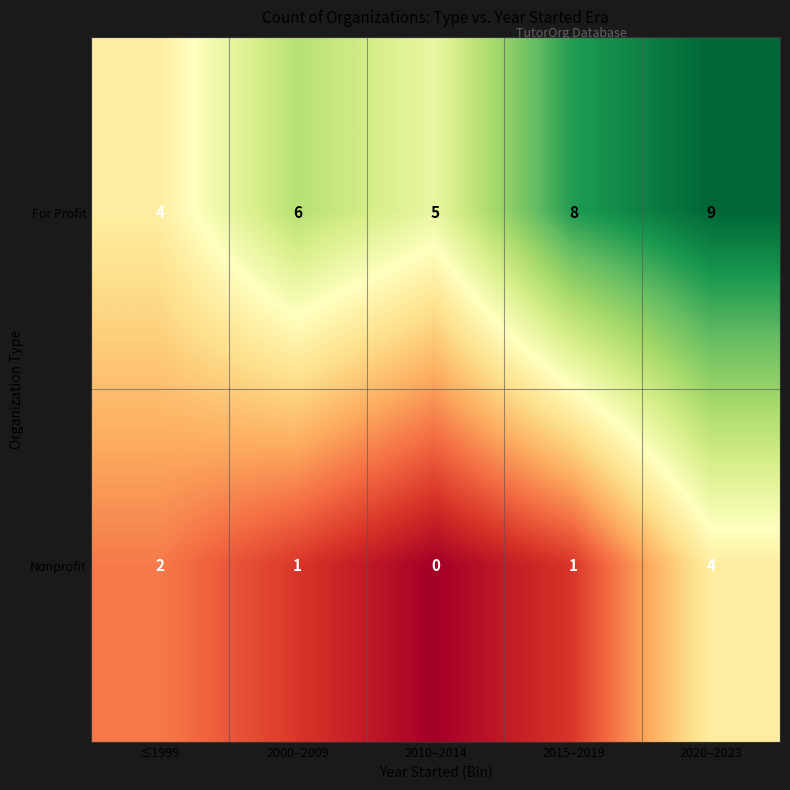

Rank the series by their maximum value, from highest to lowest.

For Profit, Nonprofit